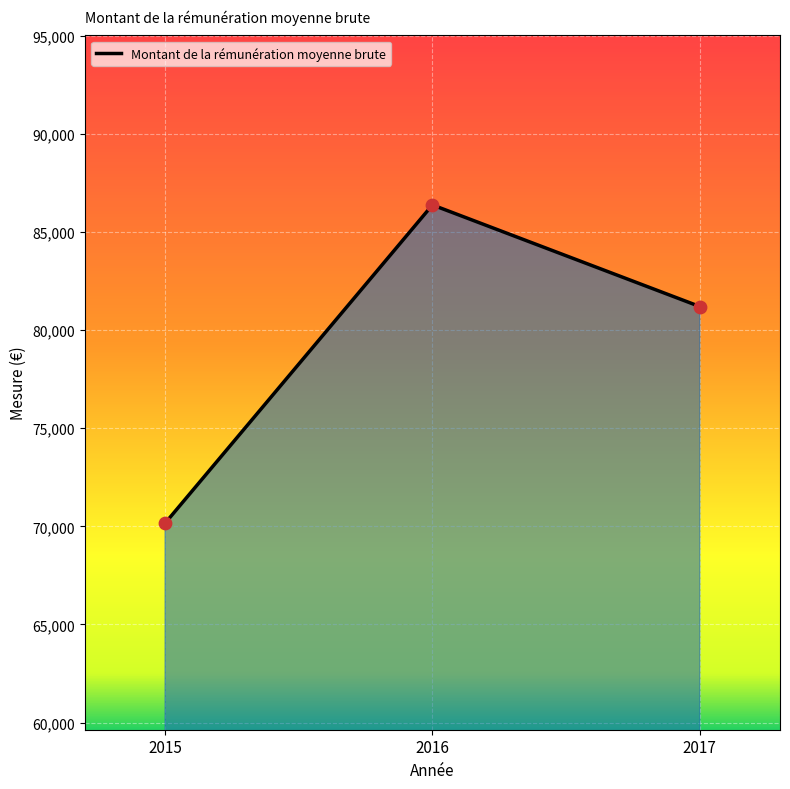

What is the change in value from 2015 to 2016?

+16217